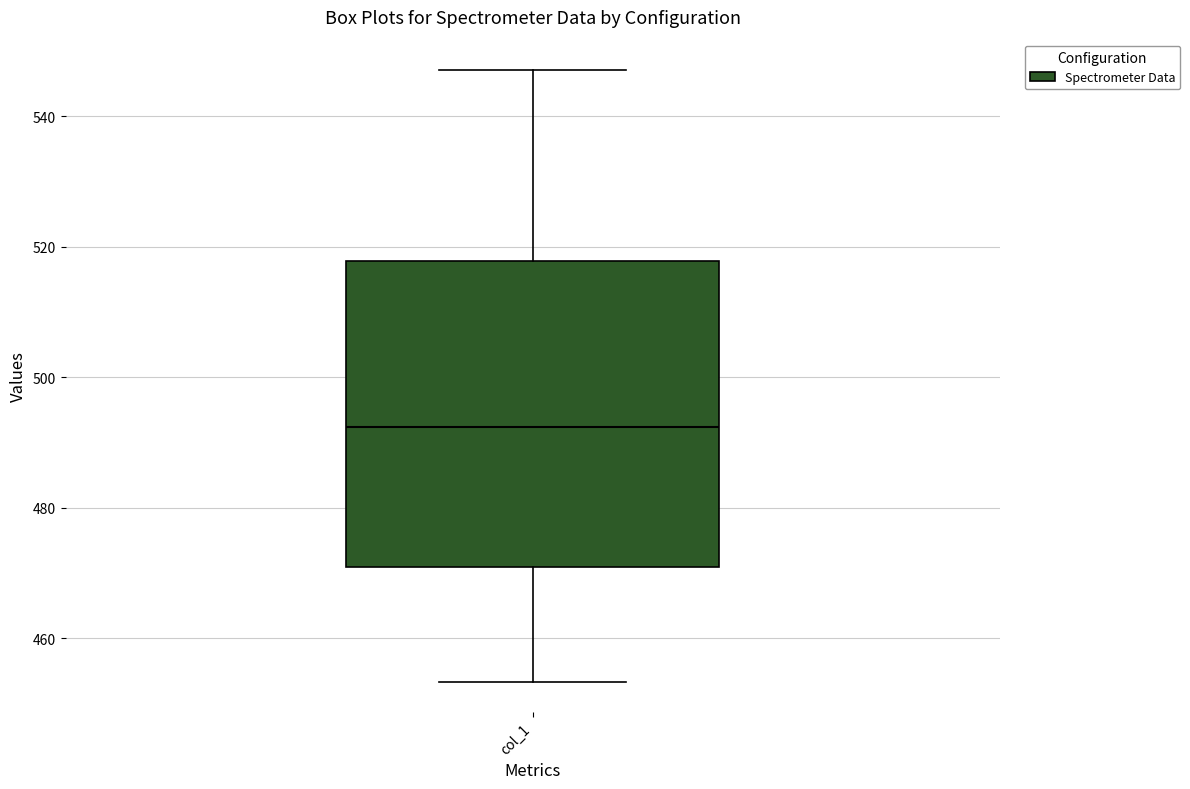

Where is the lower edge of the box for col_1 on the y-axis? The values are not printed on the chart, so give them approximately, as read against the axis.

470